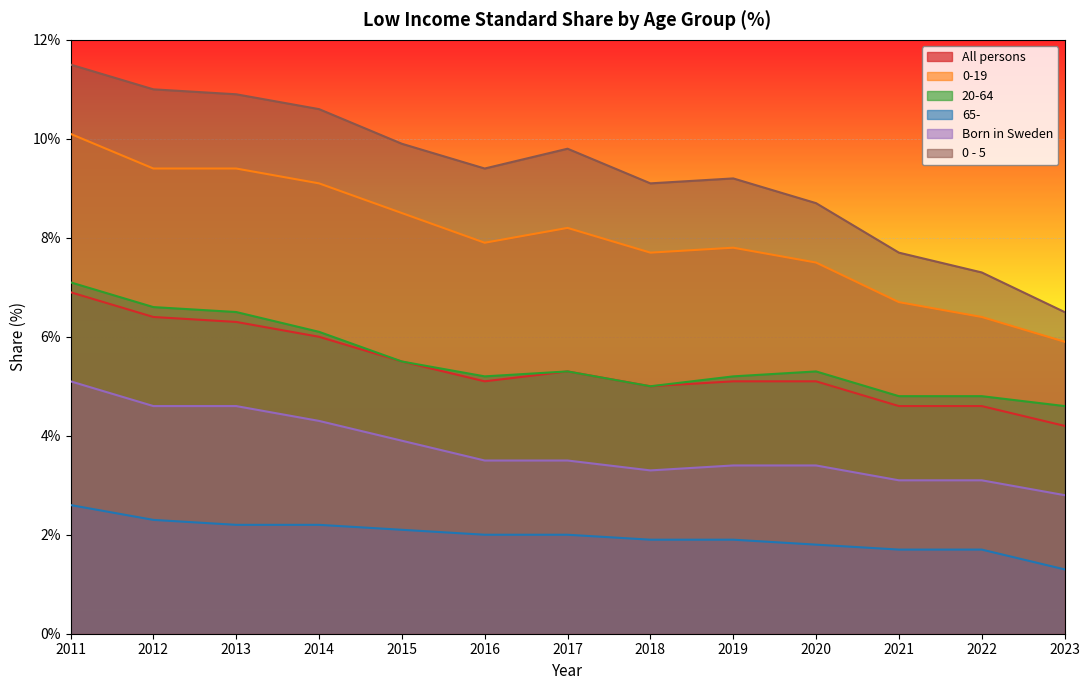

Which category has the lowest value in the All persons series?

2023